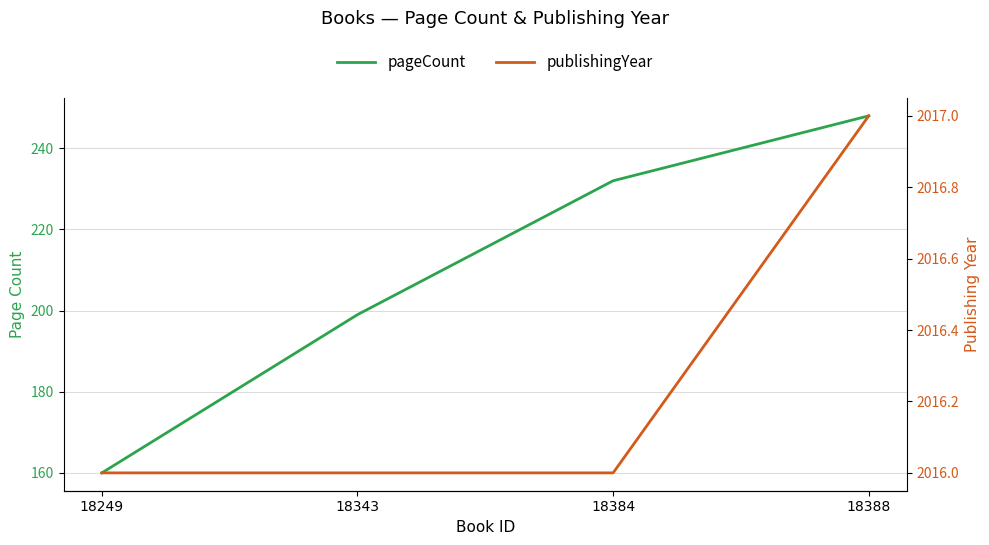

What is the sum of all pageCount values?

839